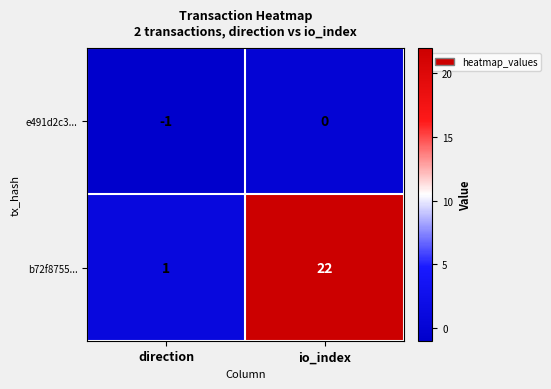

True or false: e491d2c3... has a value of 1 at io_index.

False